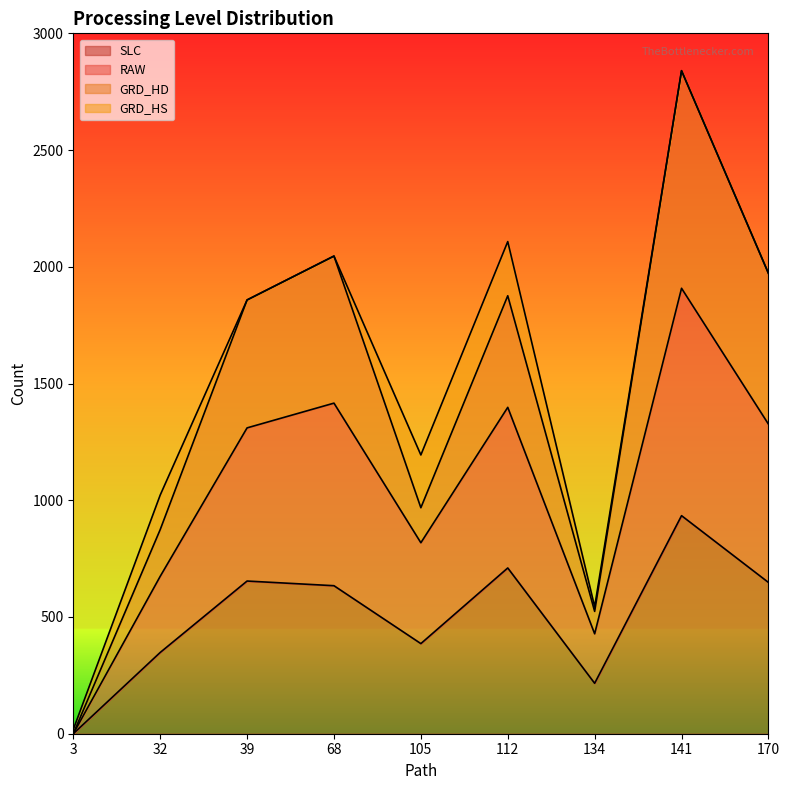

How many data points in GRD_HD are less than 1858?

4